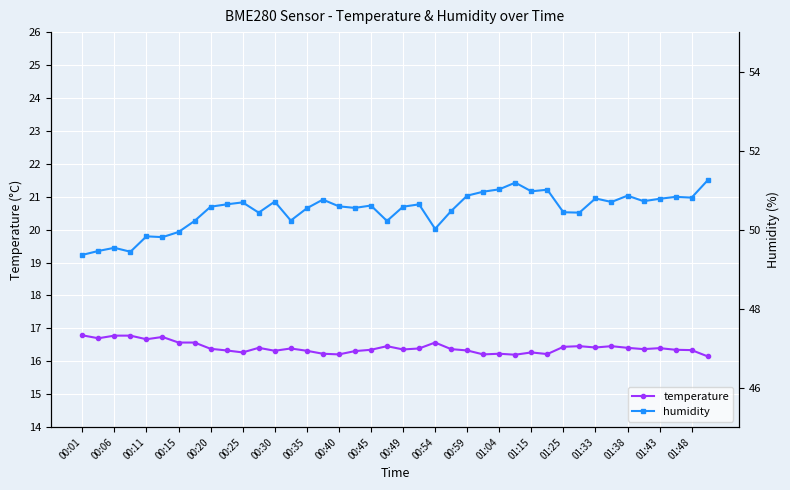

True or false: temperature has a value of 16.3 at 00:30.

True